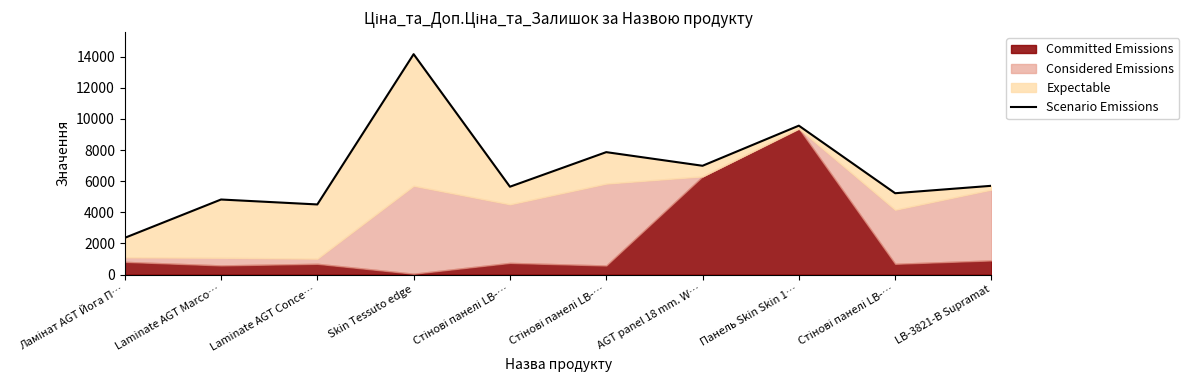

How many points are higher than both their immediate neighbors (excluding endpoints)?

4